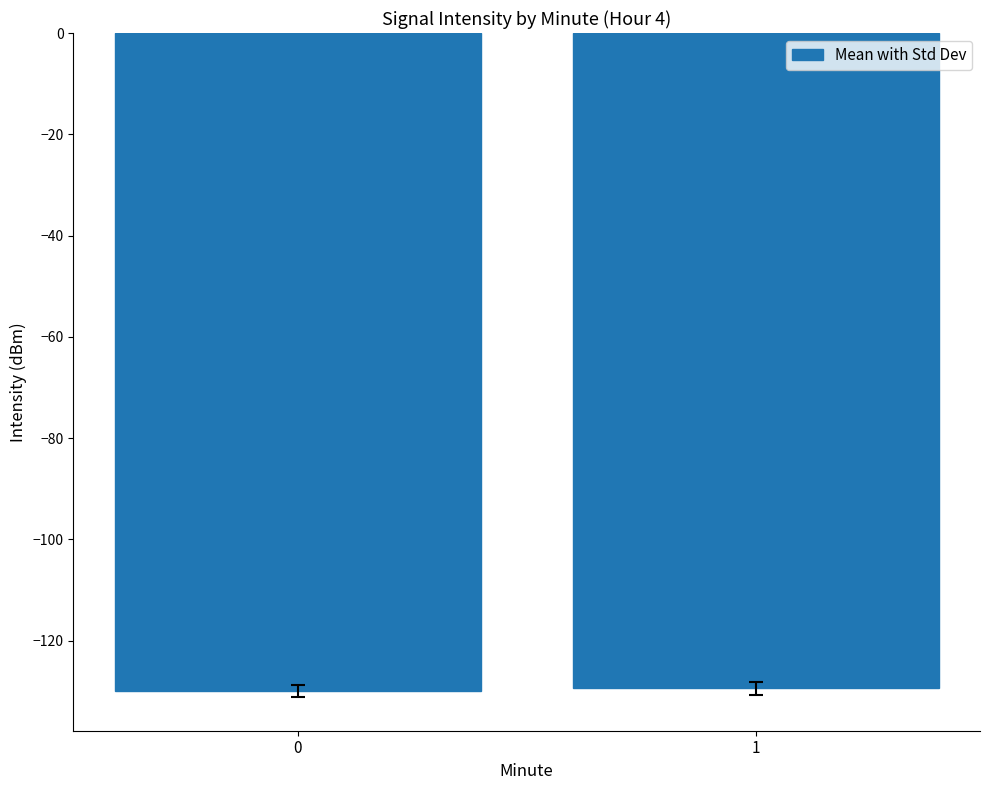

How many bars are there in total?

2